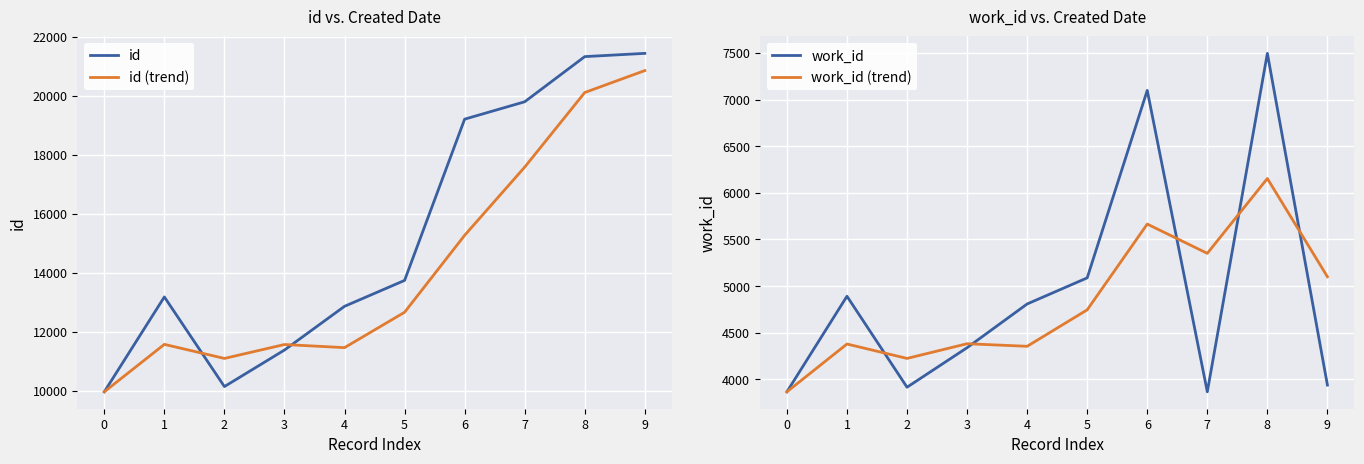

What is the difference between the maximum and minimum values in the work_id (trend) series?

2287.7